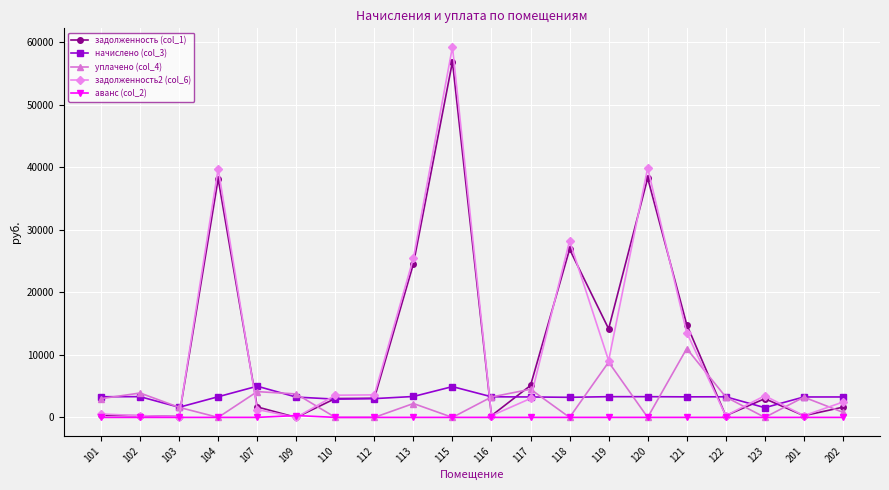

True or false: аванс (col_2) and начислено (col_3) intersect in this chart.

False